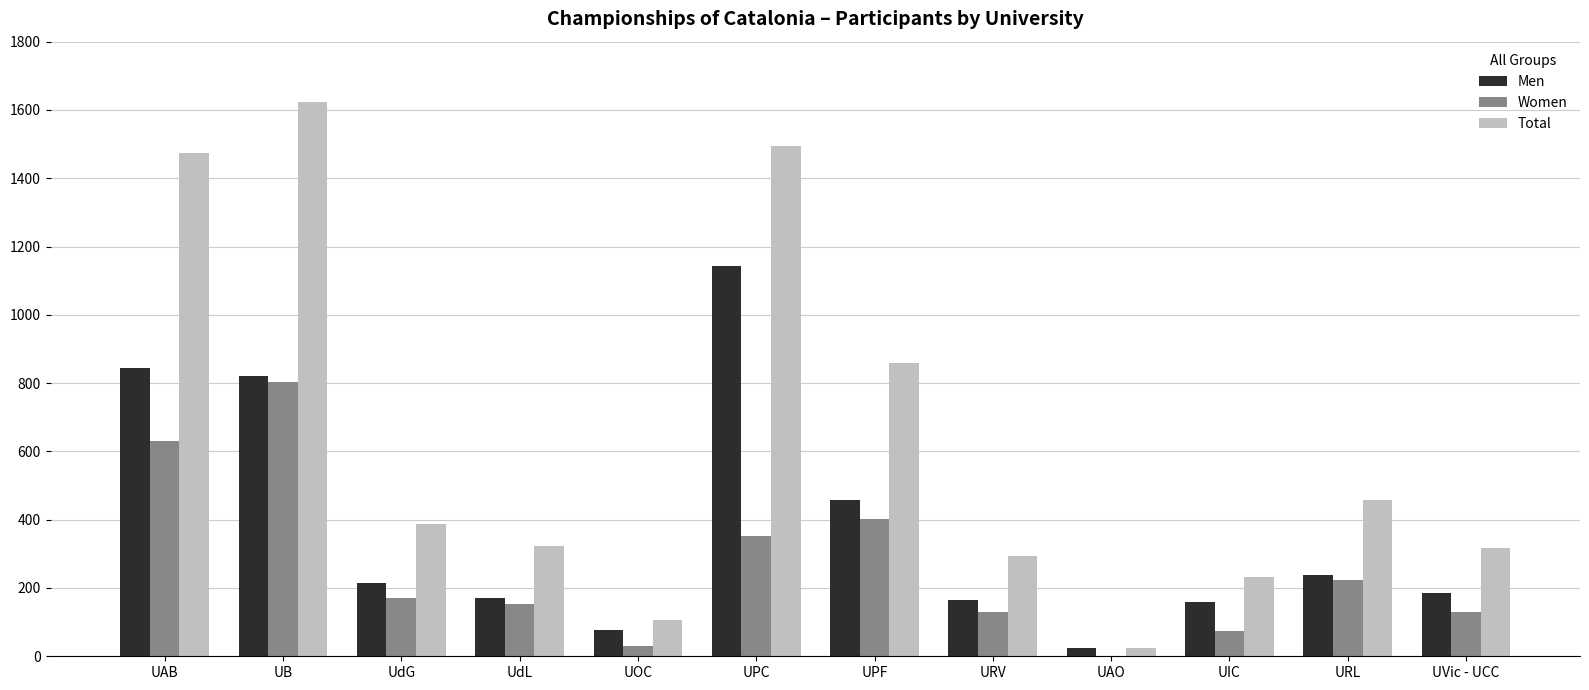

Which series changed the most between UdL and UOC?

Total